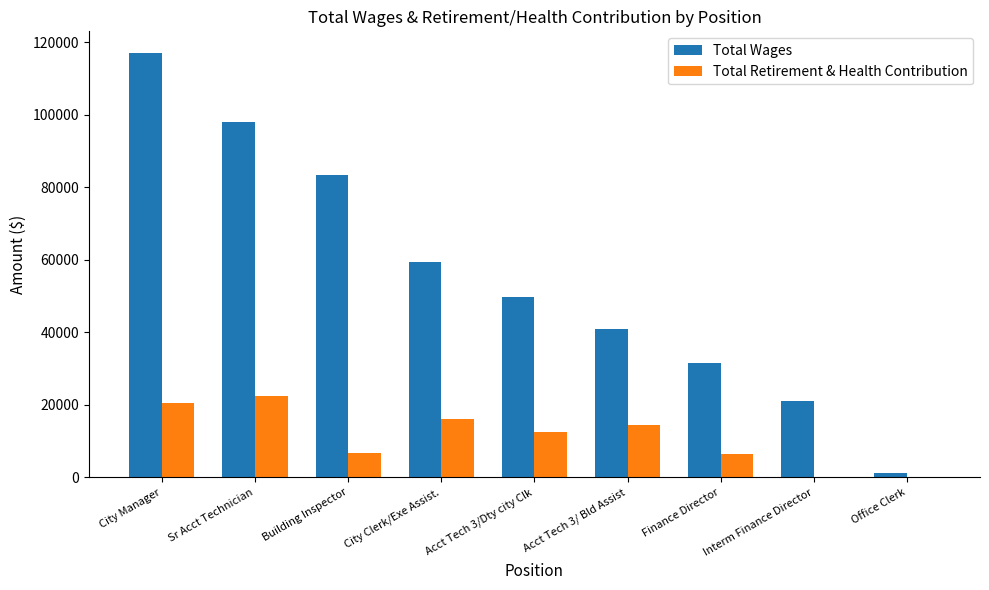

At which label is Total Wages closest to 59202?

City Clerk/Exe Assist.